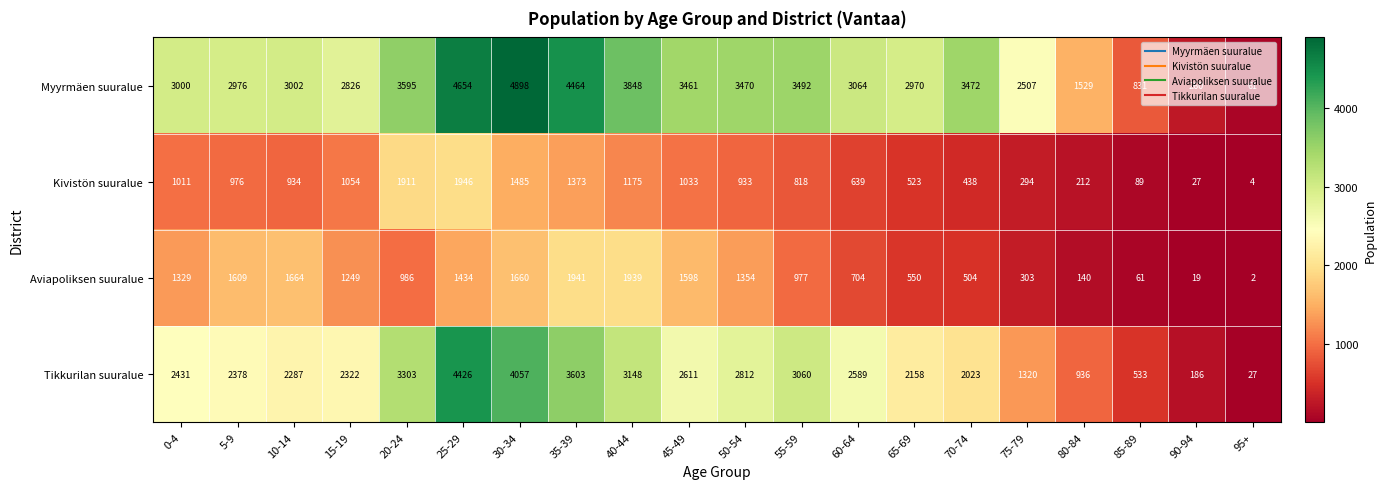

Which series changed the most between 55-59 and 70-74?

Tikkurilan suuralue